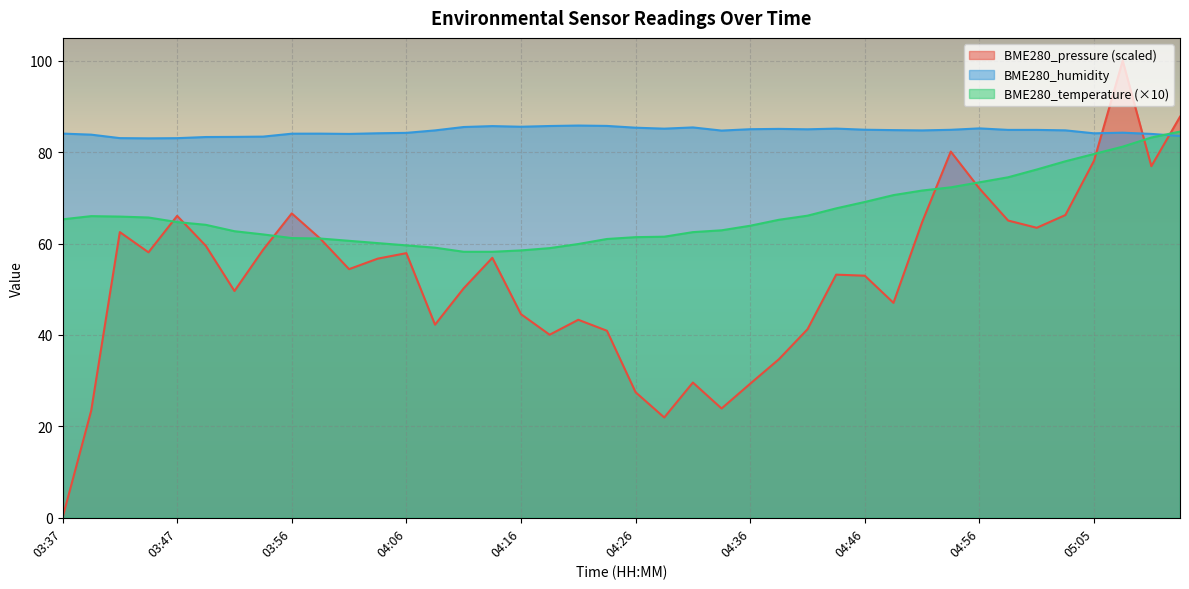

What is the total value across all series at 05:13?

255.8